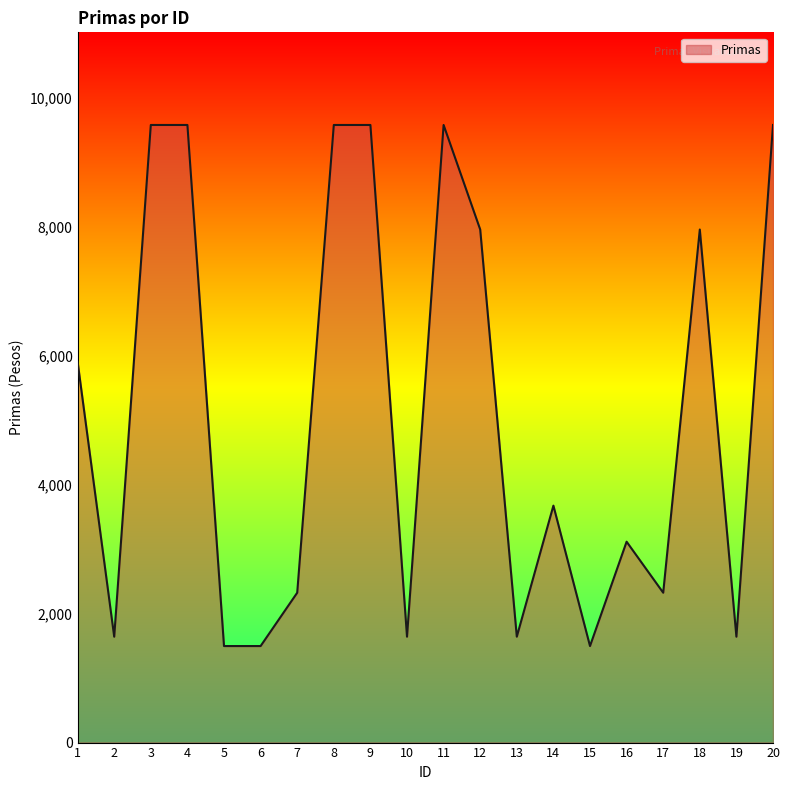

What is the greatest value displayed?

9578.1